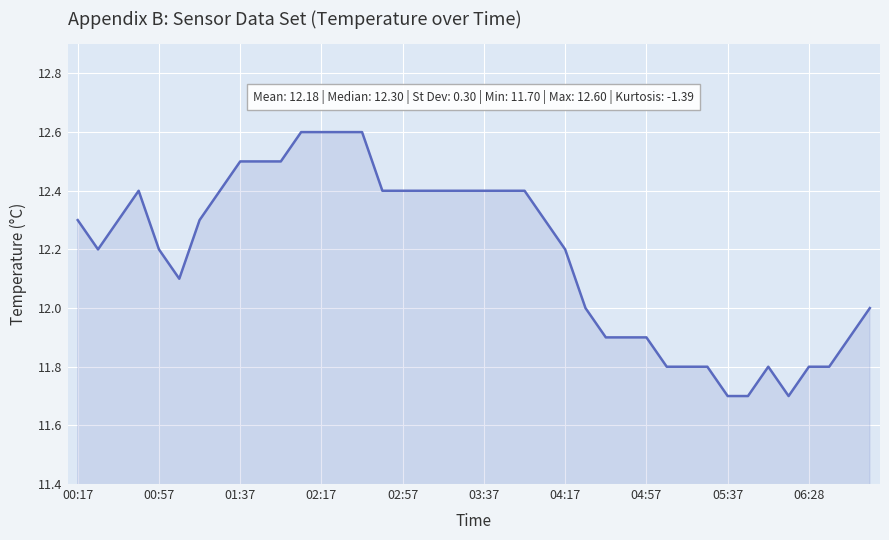

What is the difference between the maximum and minimum values?

0.9